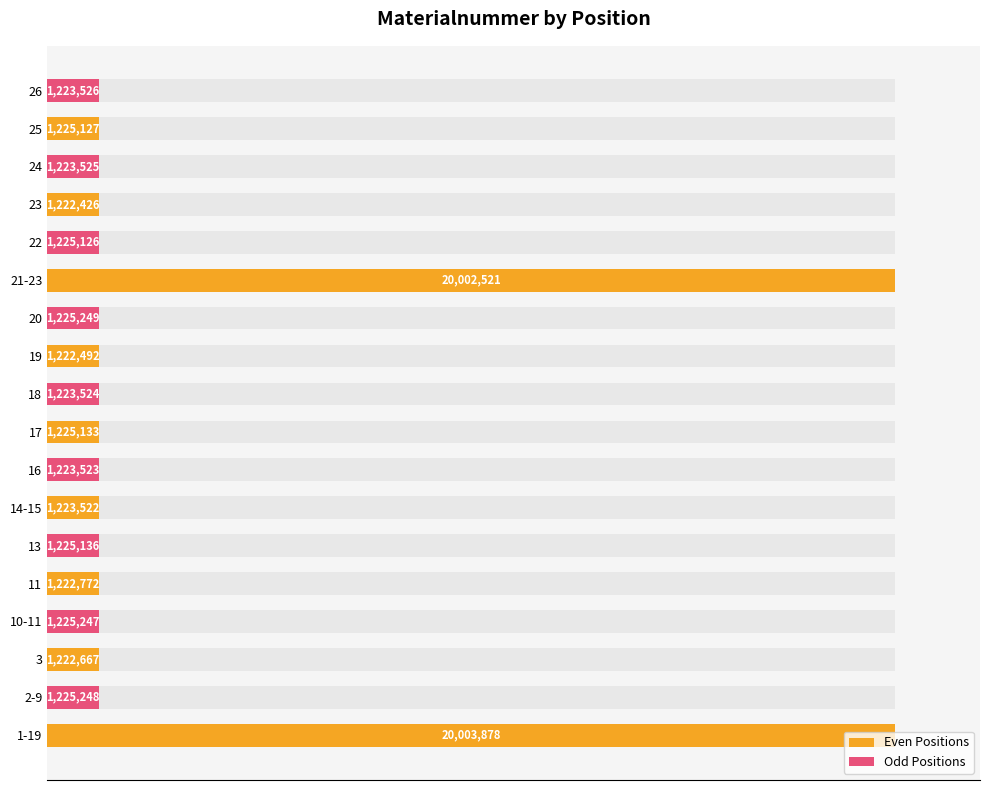

Which series has the largest total across all categories?

Even Positions